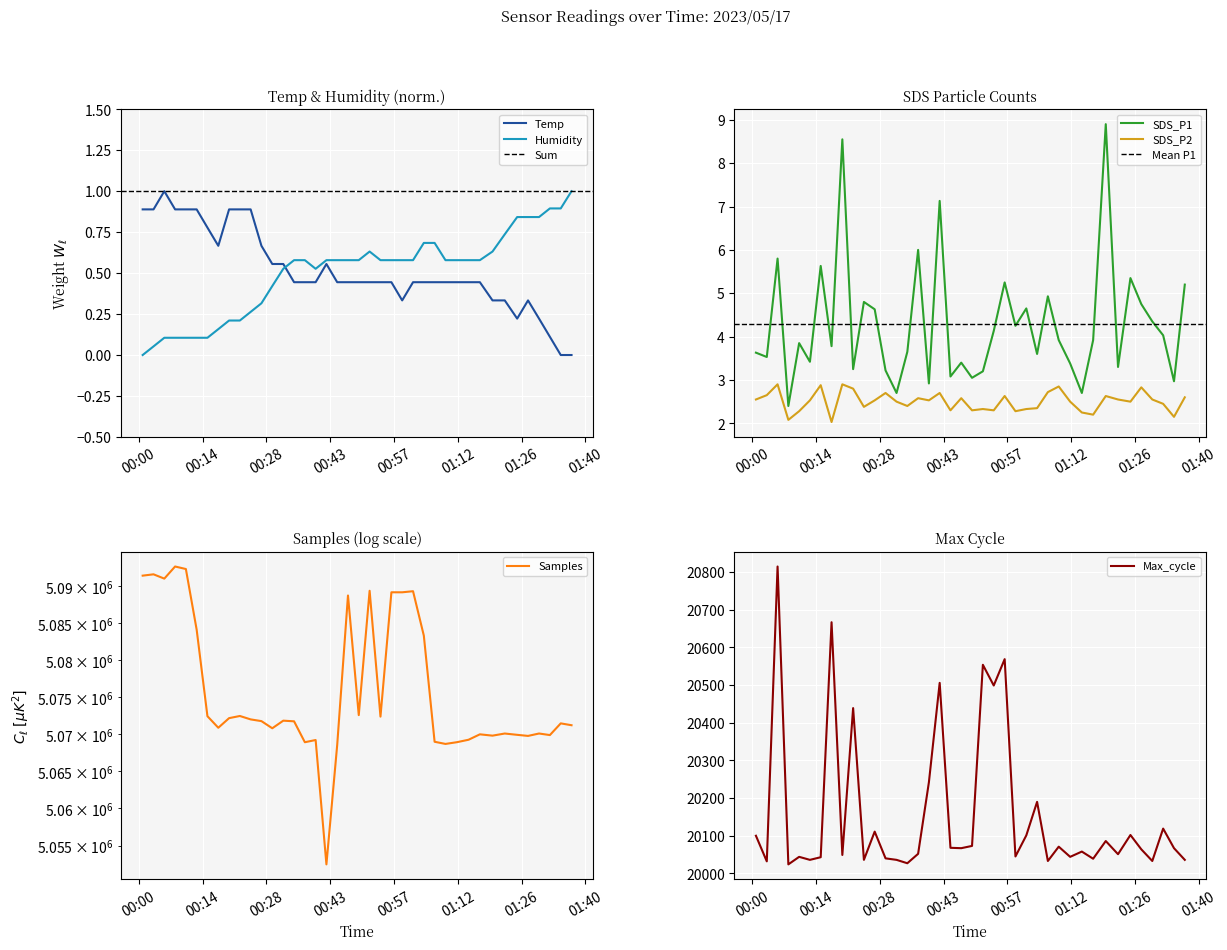

What is the highest value of the Temp series?

1.0